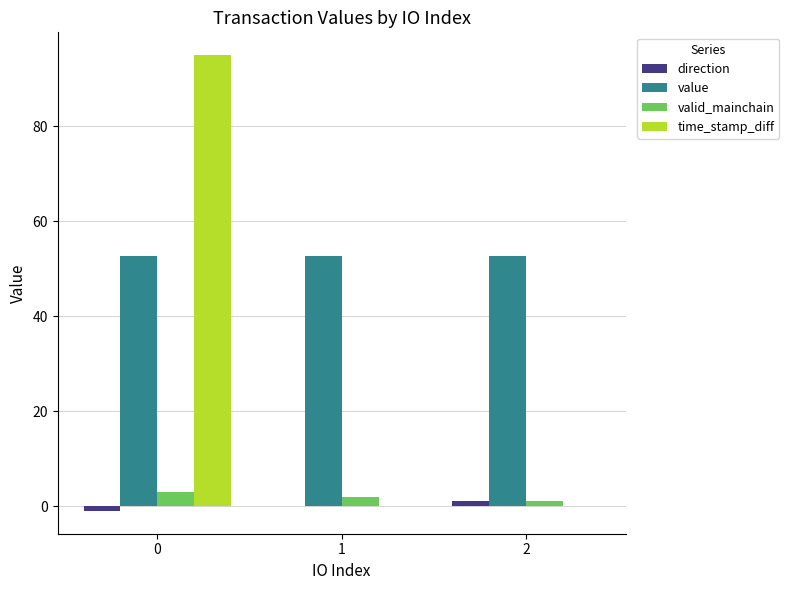

The value of value at 1 is 52.8. True or false?

True